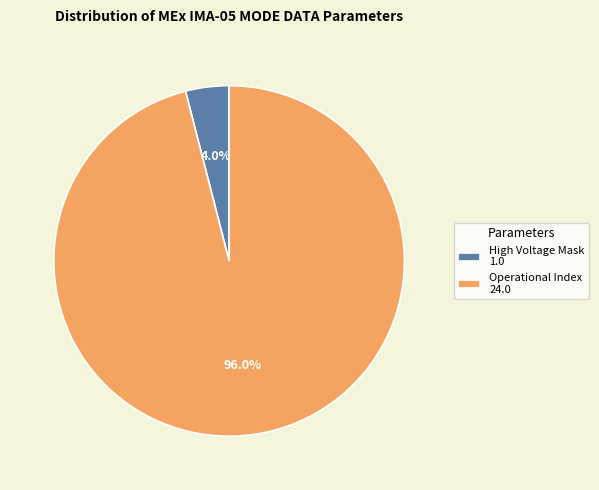

Which category has the biggest portion of the pie?

Operational Index 24.0